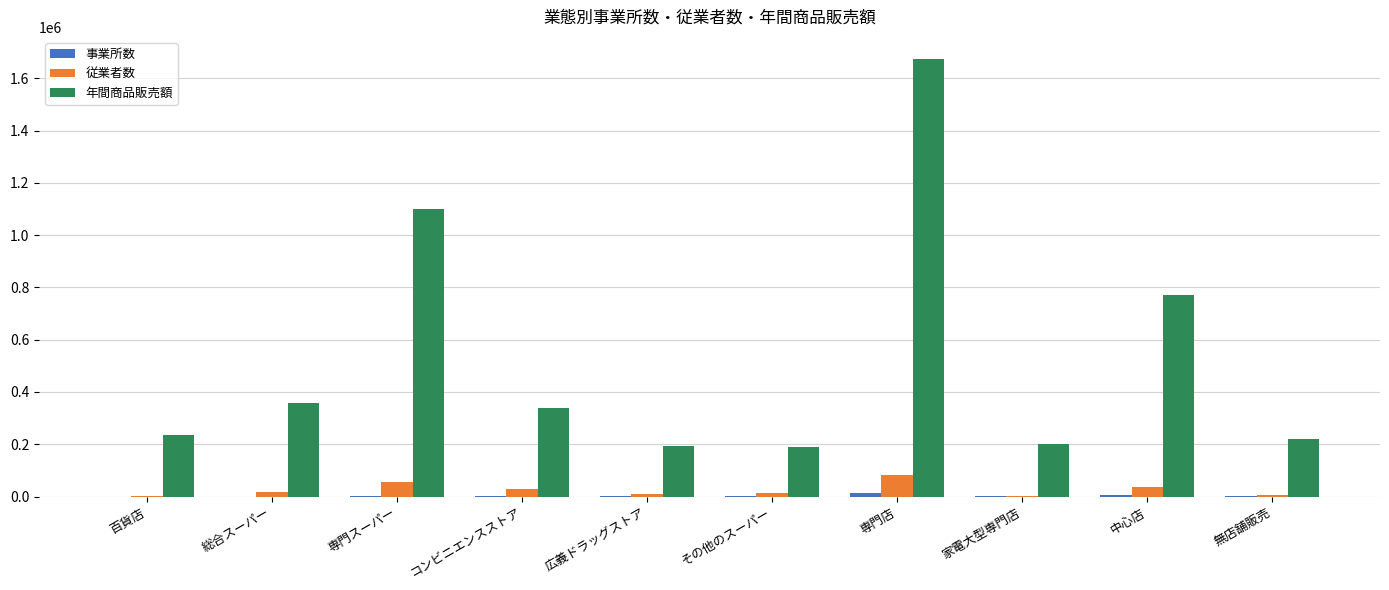

Which series has the widest spread of values?

年間商品販売額